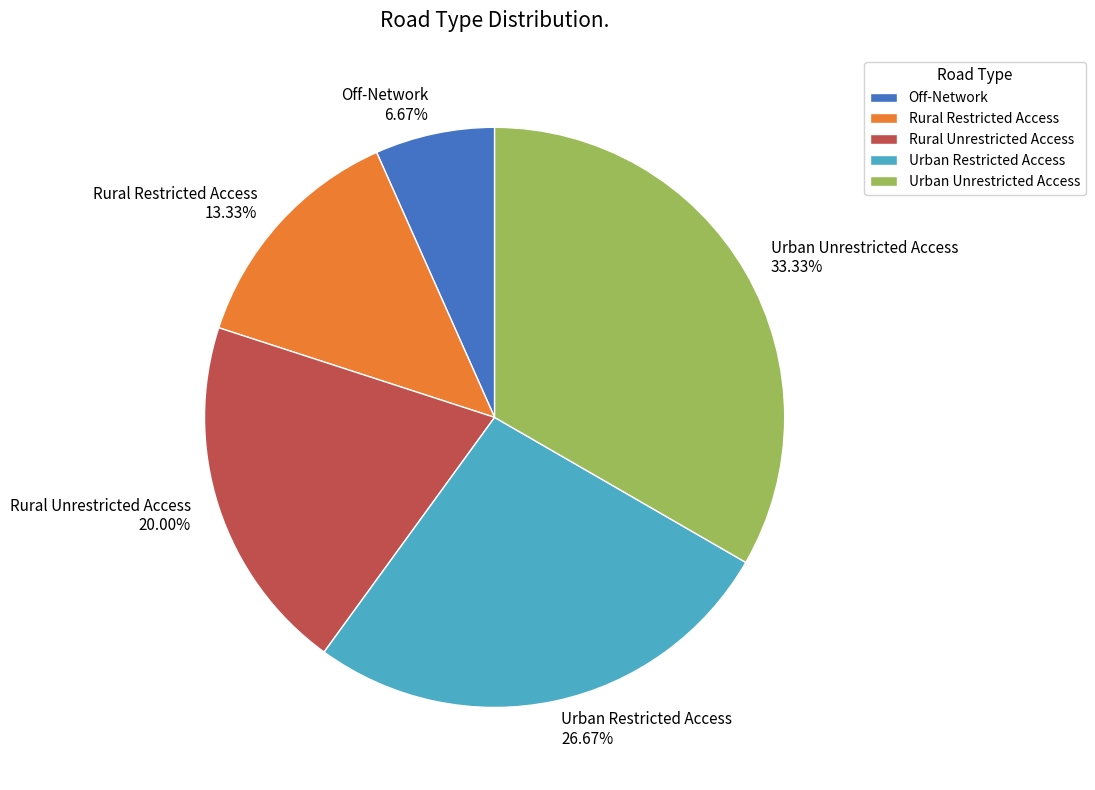

How many segments does this pie chart have?

5